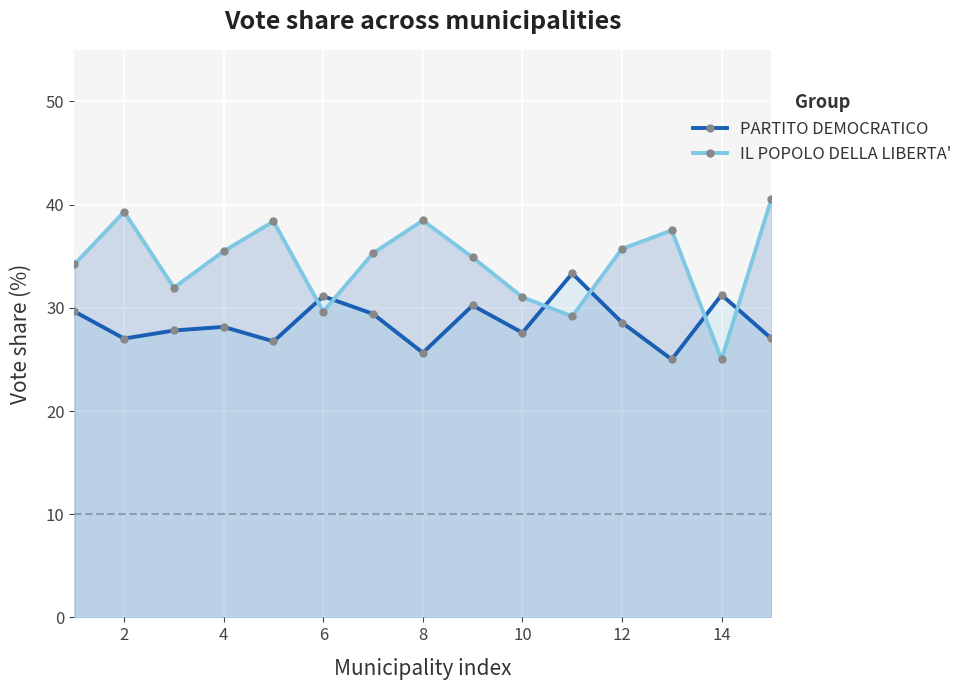

True or false: IL POPOLO DELLA LIBERTA' and PARTITO DEMOCRATICO cross at least once.

True